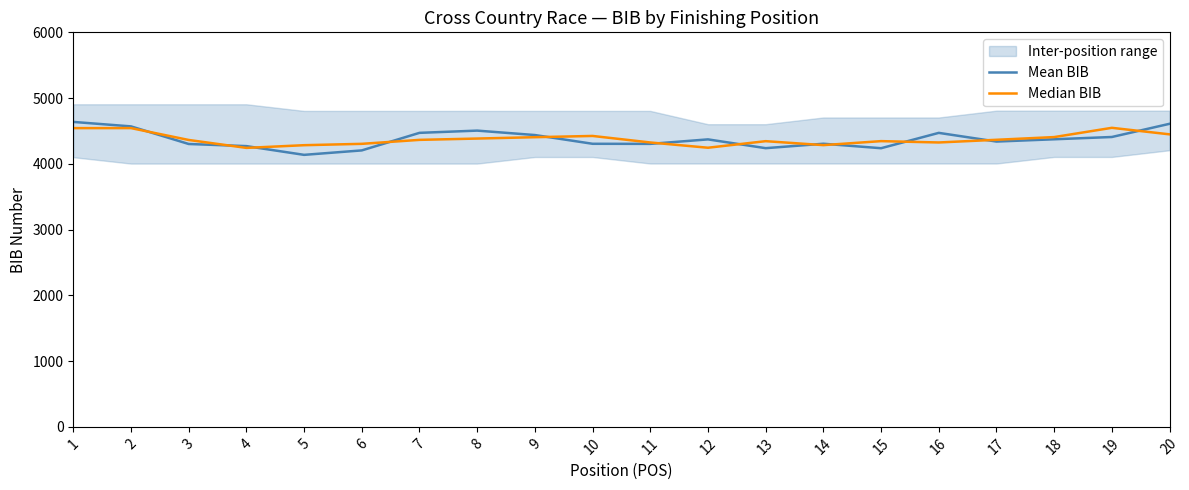

True or false: Mean BIB has more than 1 points higher than both neighbors.

True